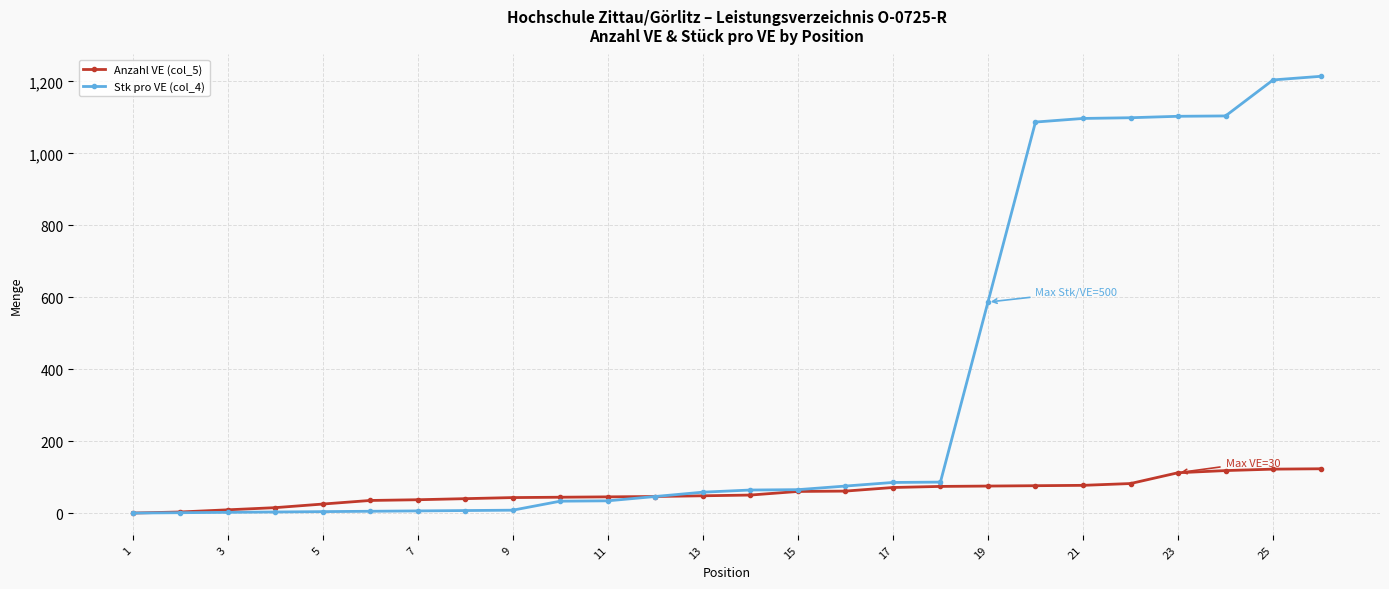

What is the maximum value for Anzahl VE (col_5)?

124